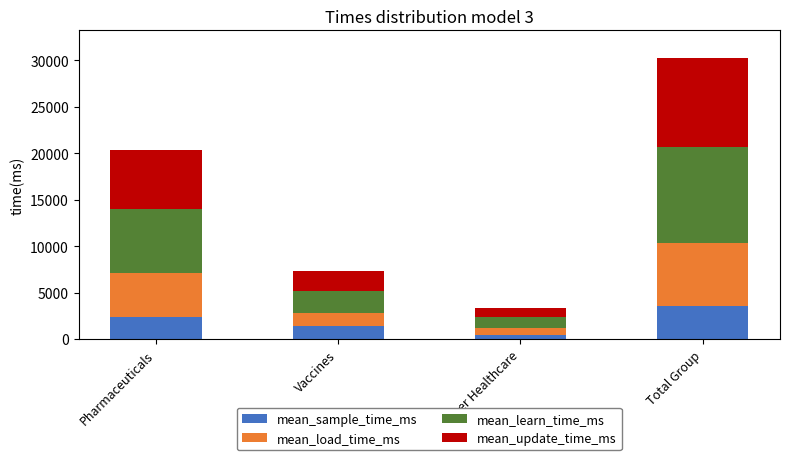

What are all the series names shown in the legend?

mean_sample_time_ms, mean_load_time_ms, mean_learn_time_ms, mean_update_time_ms